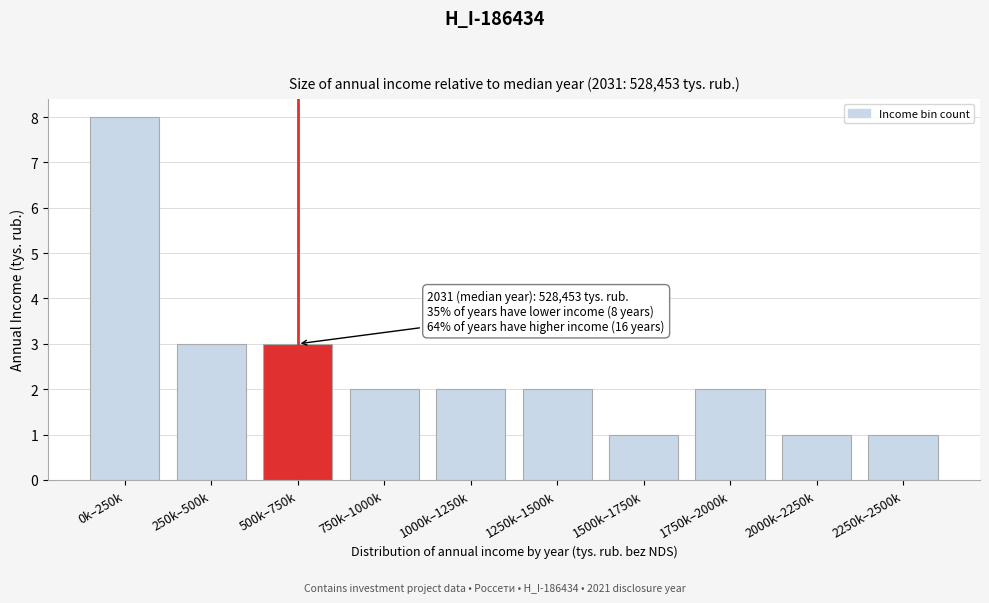

Reading right to left, what are all the values shown in this chart?

2250k–2500k=1	2000k–2250k=1	1750k–2000k=2	1500k–1750k=1	1250k–1500k=2	1000k–1250k=2	750k–1000k=2	500k–750k=3	250k–500k=3	0k–250k=8